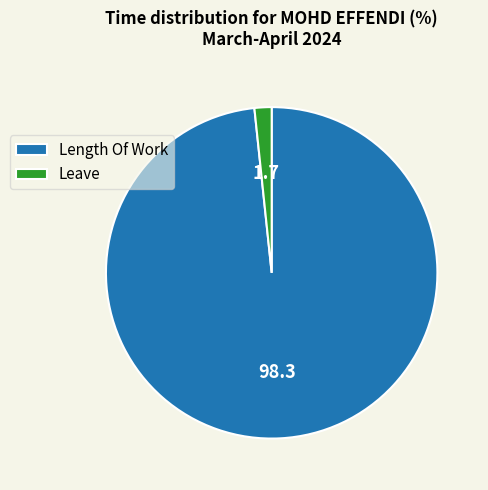

Which slice is the smallest?

Leave